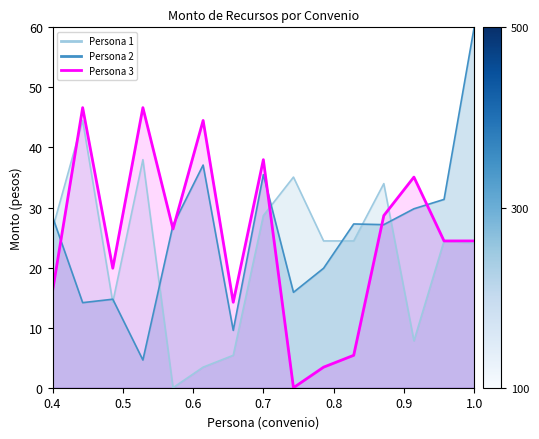

True or false: Persona 2 has a value of 37.1 at 6.

True